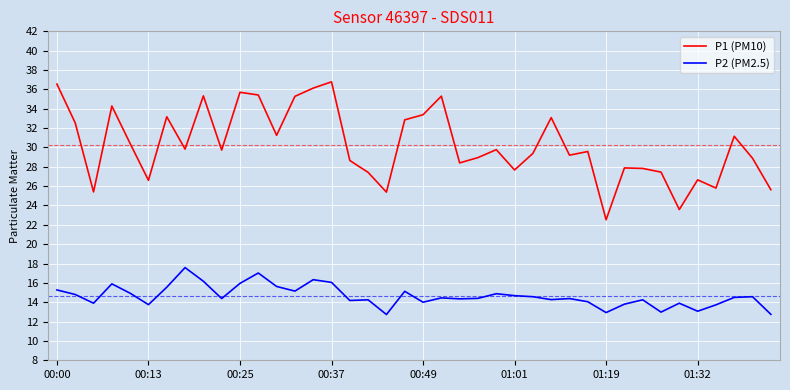

Does the chart display data point markers on the line(s)?

No